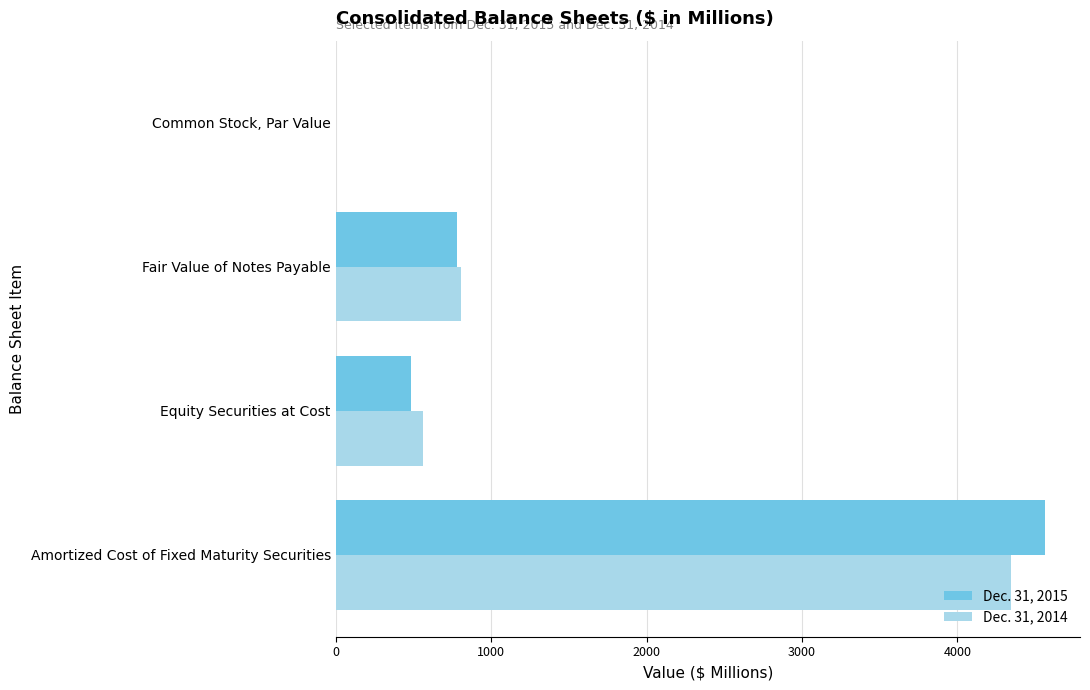

What is the average value of the Dec. 31, 2014 series?

1426.9